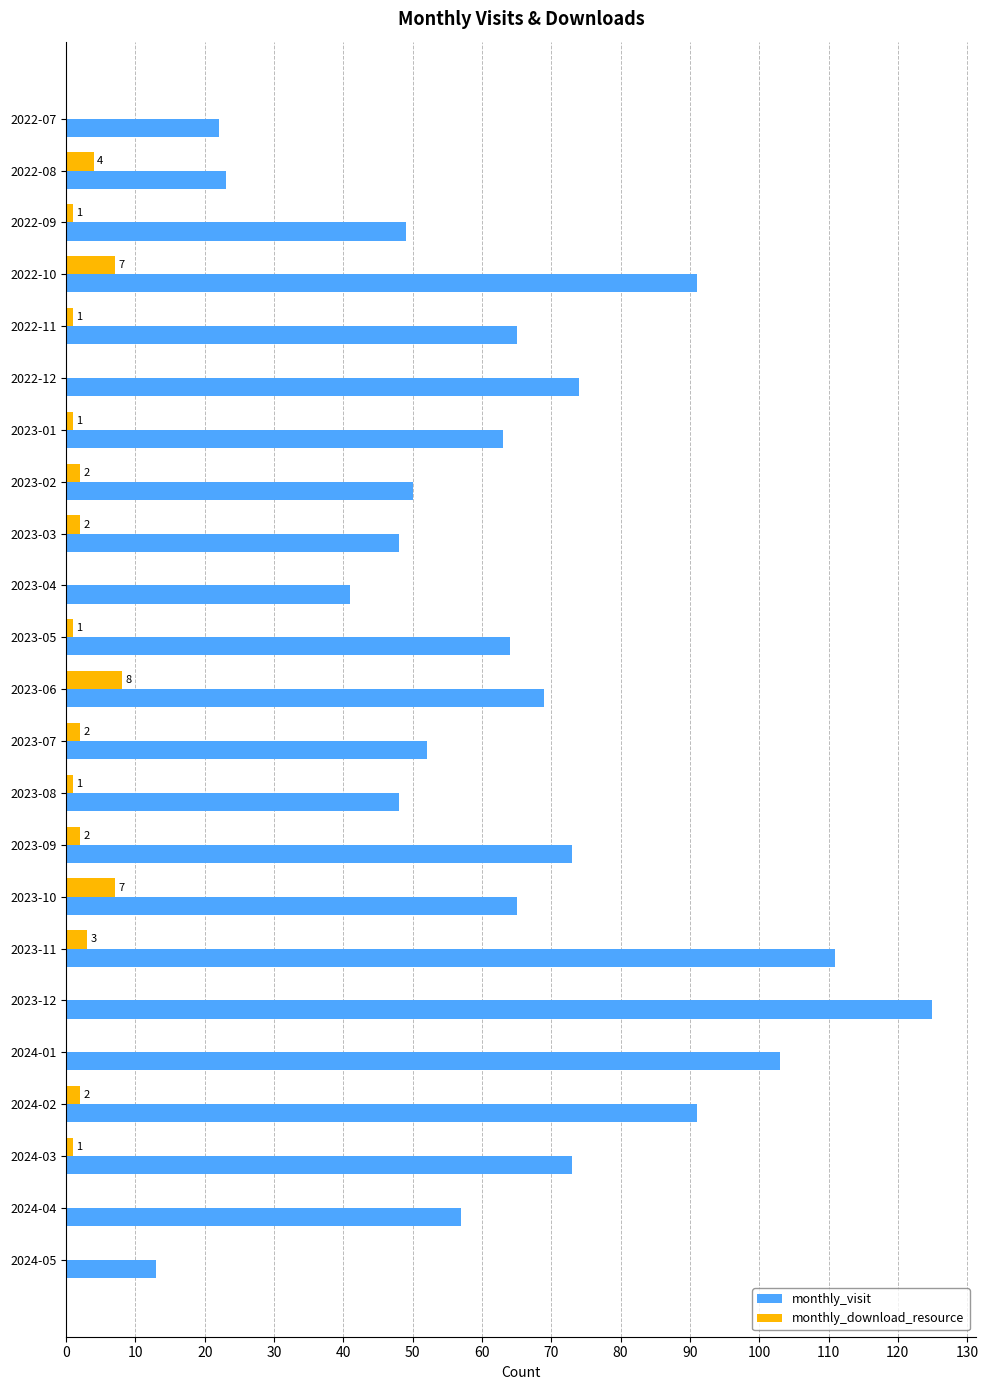

Between 2023-03 and 2024-03, which series saw the biggest shift?

monthly_visit